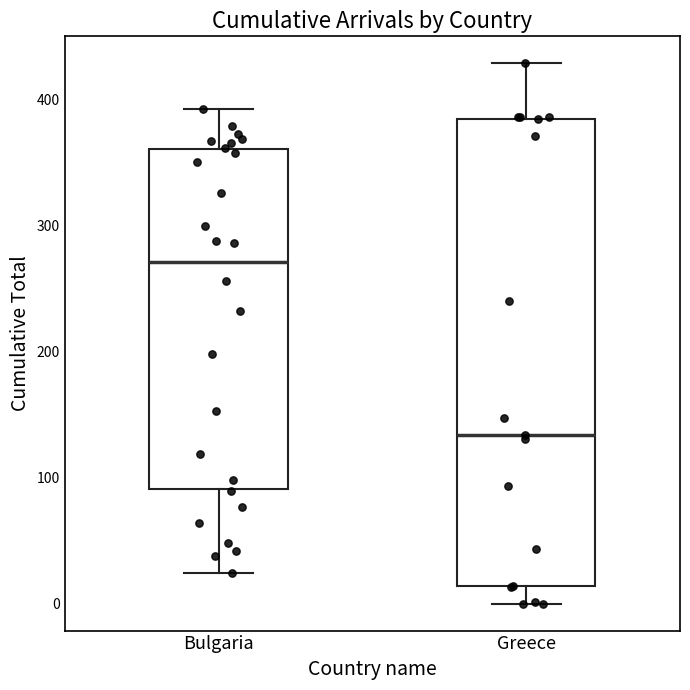

Where does the lower whisker of the box for Bulgaria end on the y-axis? The values are not printed on the chart, so give them approximately, as read against the axis.

20